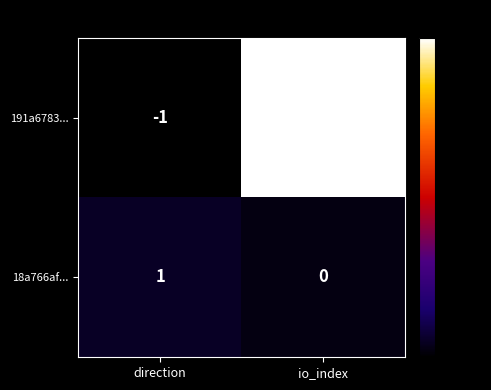

Rank the series by their average value, from lowest to highest.

18a766af..., 191a6783...